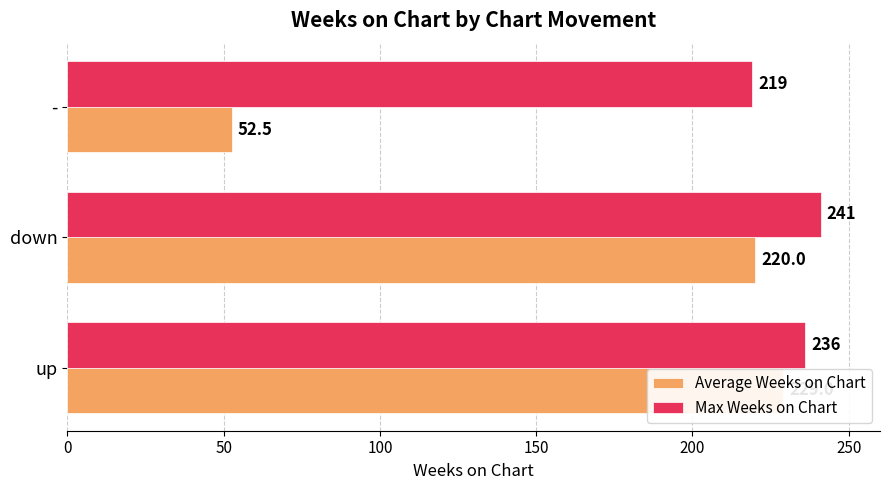

Reading left to right, what are all the values shown in this chart?

Average Weeks on Chart: 229.0	220.0	52.5
Max Weeks on Chart: 236.0	241.0	219.0